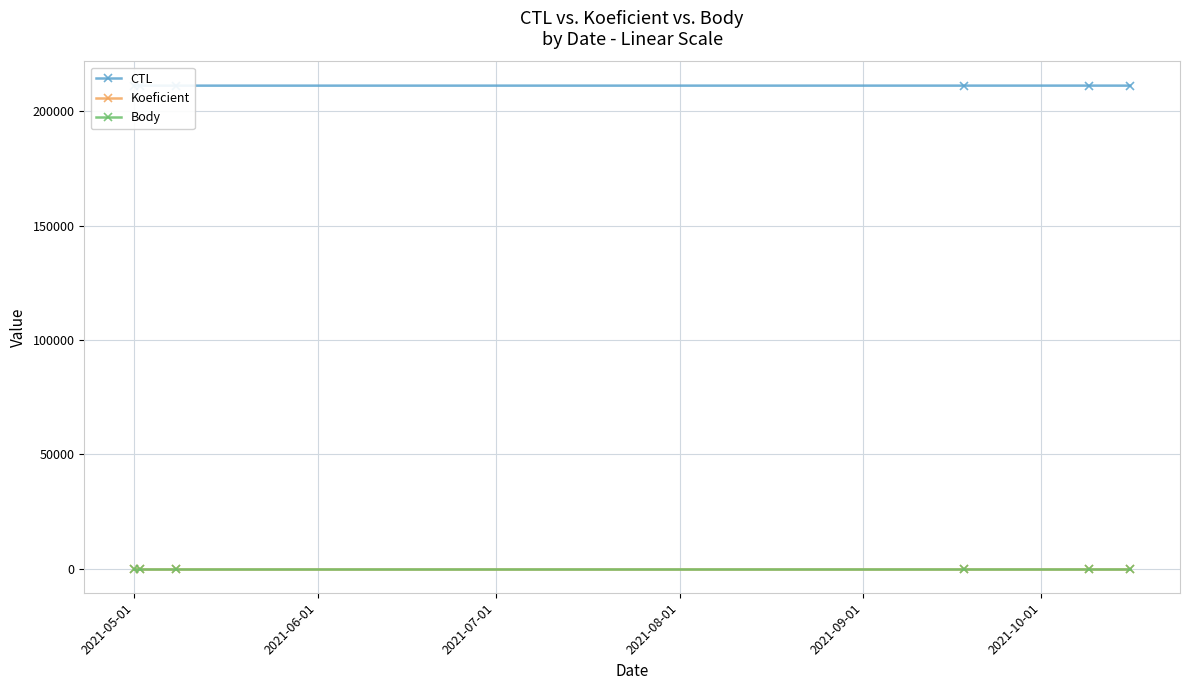

List the series in order of their peak value, lowest first.

Koeficient, Body, CTL